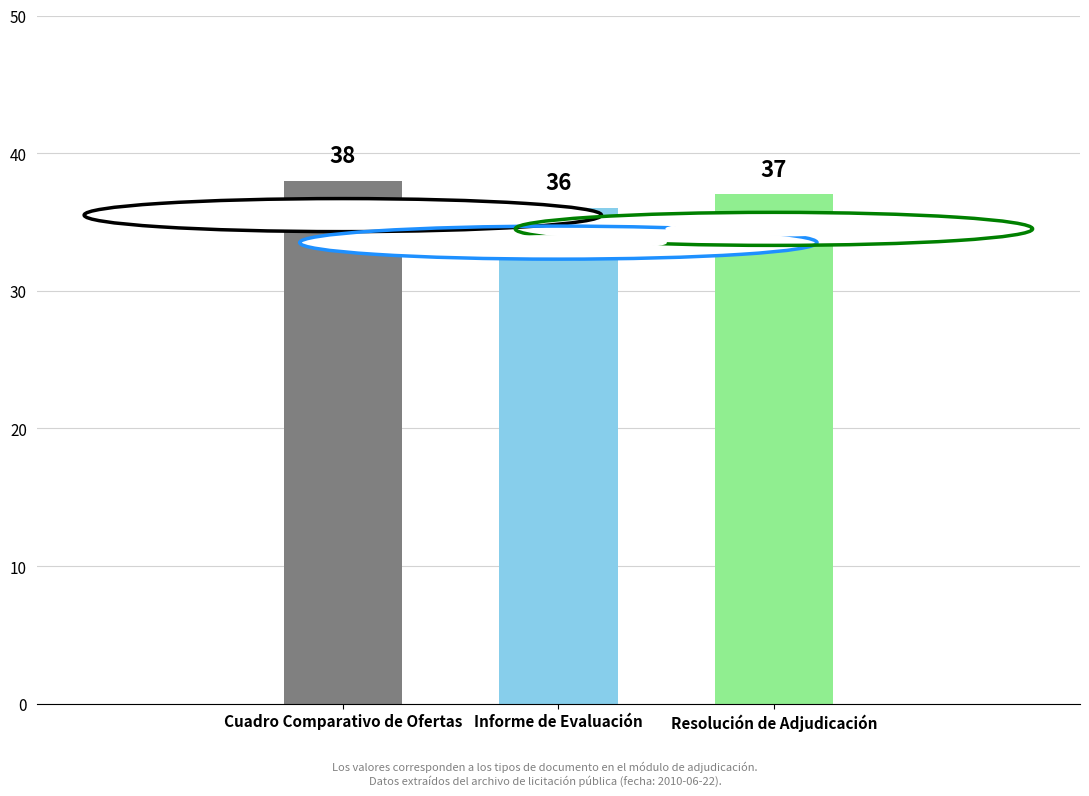

Reading right to left, list all the values displayed in this chart.

Resolución de Adjudicación=37	Informe de Evaluación=36	Cuadro Comparativo de Ofertas=38